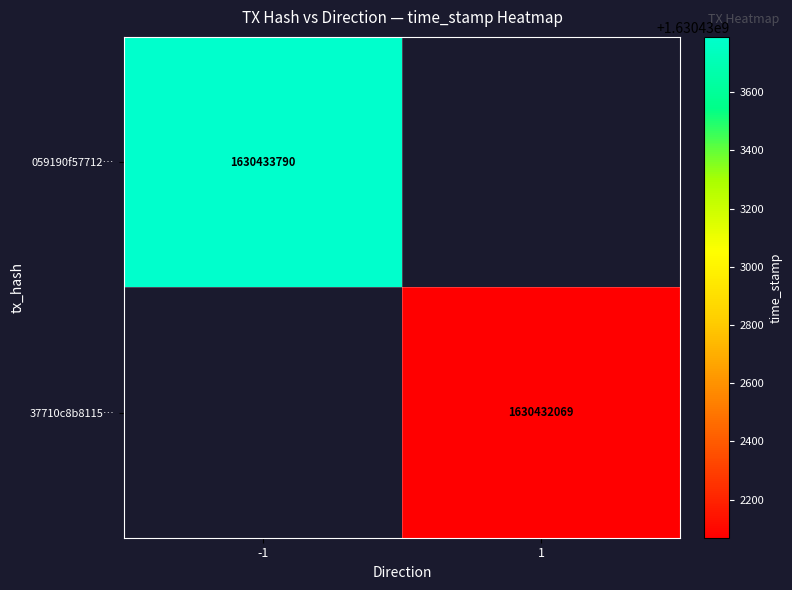

At how many categories does at least one series exceed 1630433528?

1